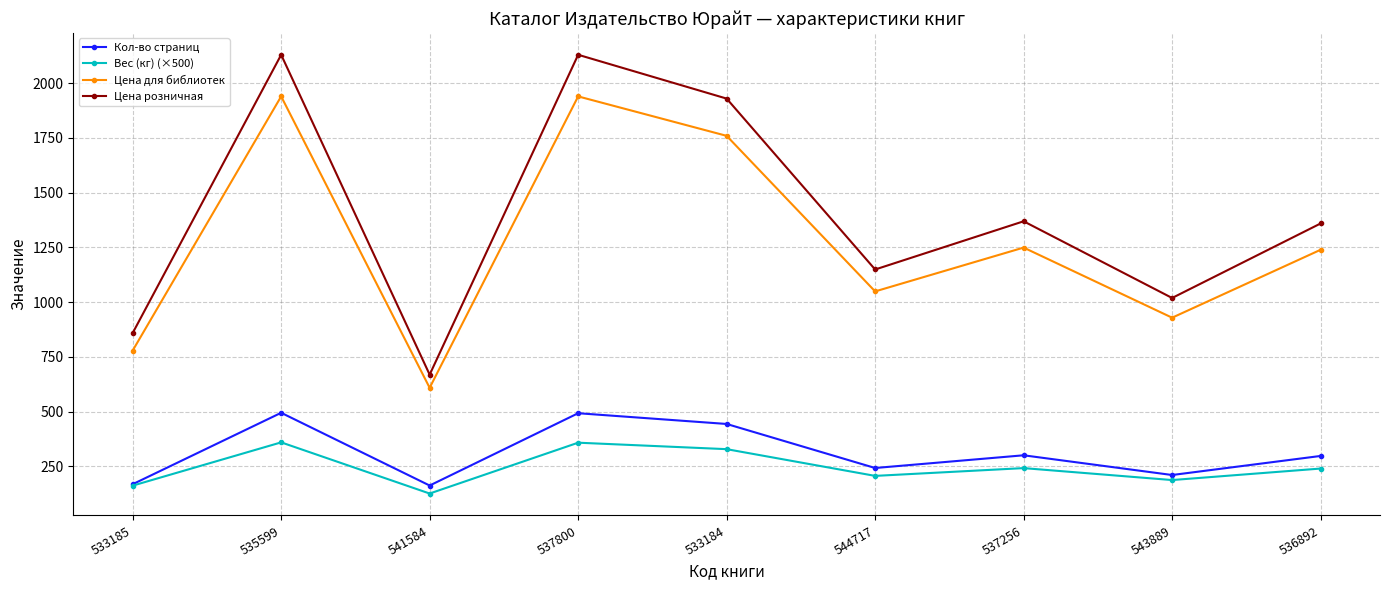

How many interior local valleys does the Вес (кг) (×500) series have?

3